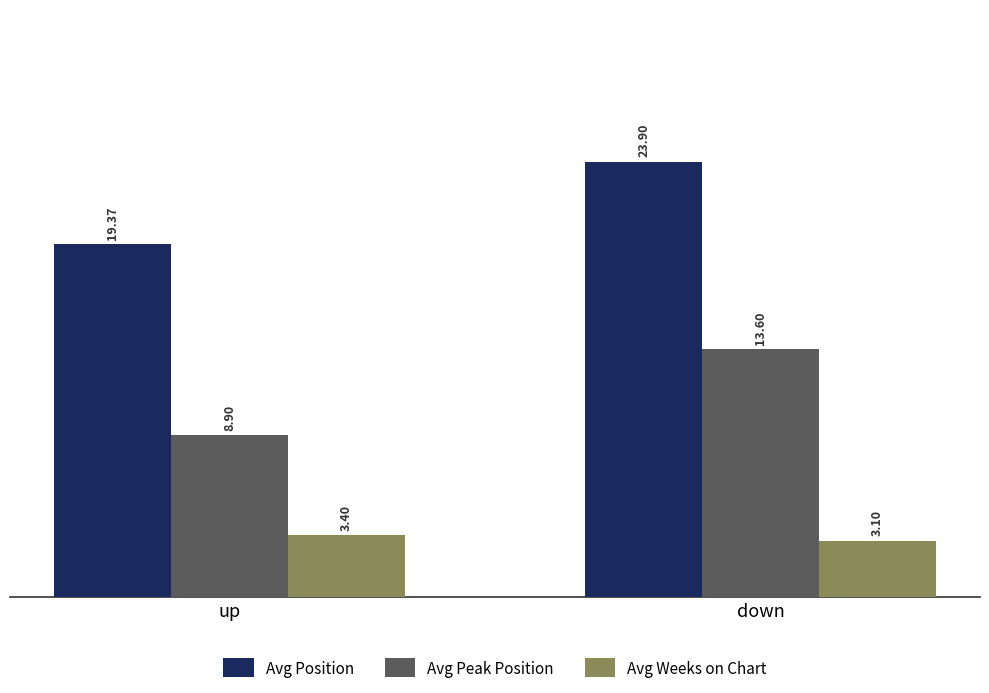

What are all the series names shown in the legend?

Avg Position, Avg Peak Position, Avg Weeks on Chart